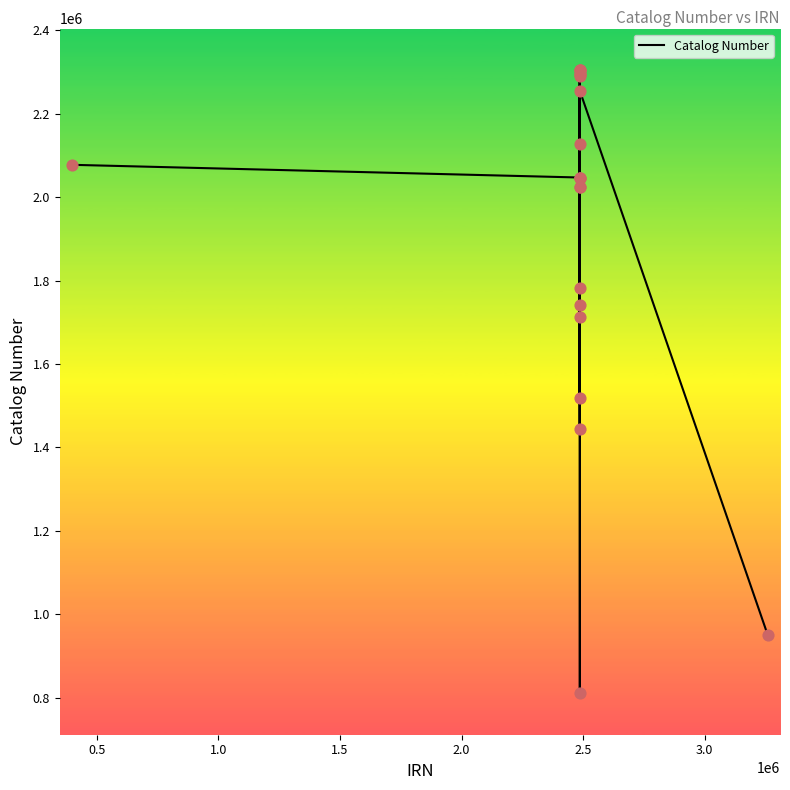

What is the maximum value shown in the chart?

2304144